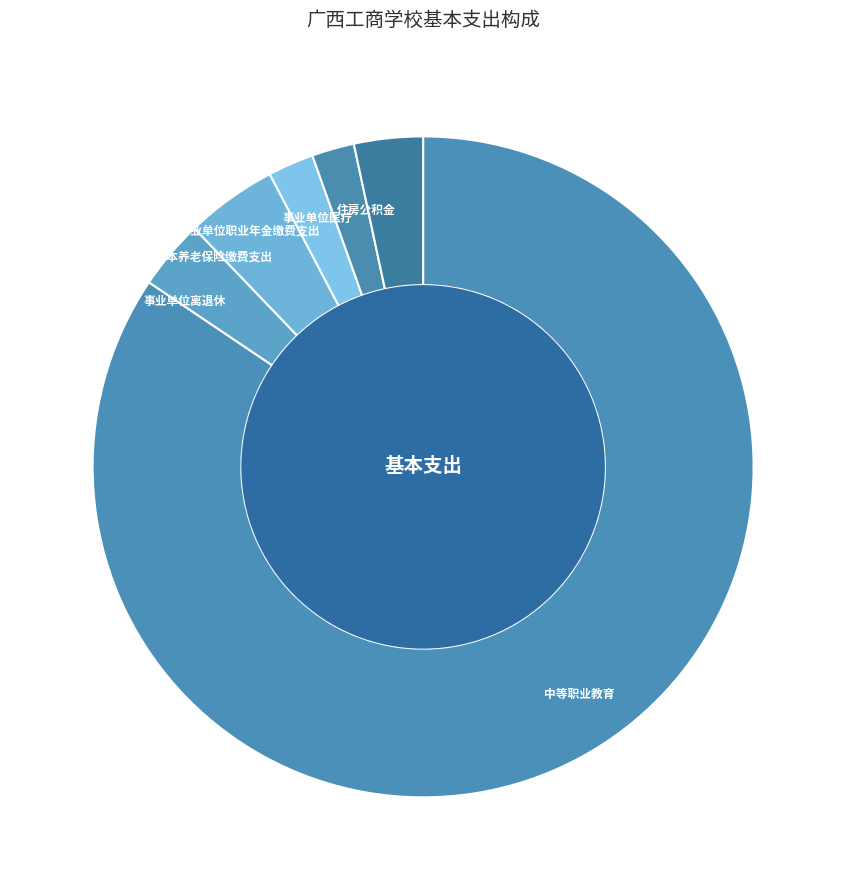

Is it true that 住房公积金 is 3% of the pie?

True